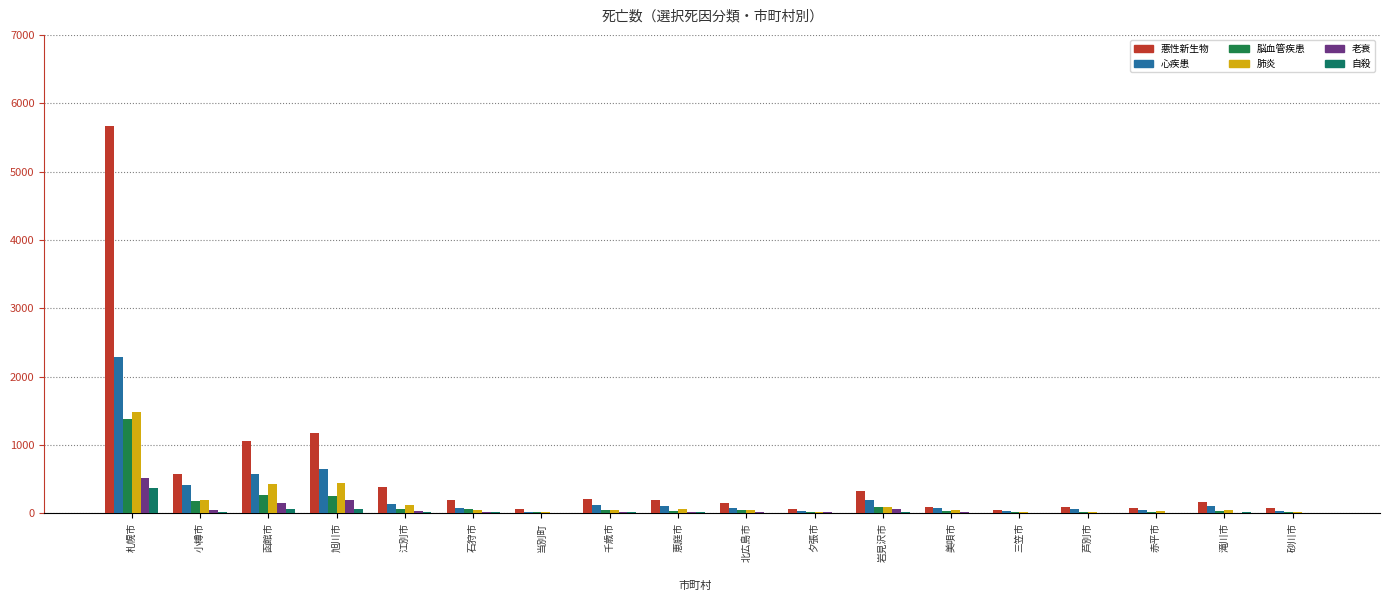

Which series changed the most between 北広島市 and 美唄市?

悪性新生物